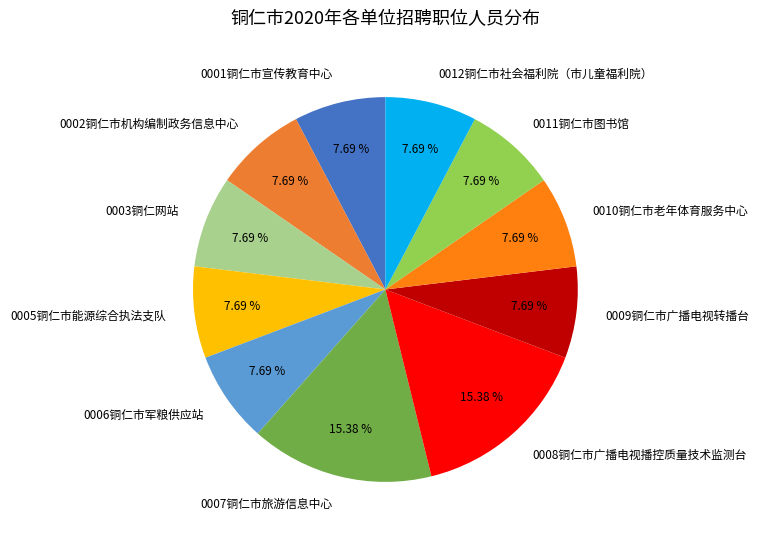

Which has a higher value, 0005铜仁市能源综合执法支队 or 0008铜仁市广播电视播控质量技术监测台?

0008铜仁市广播电视播控质量技术监测台